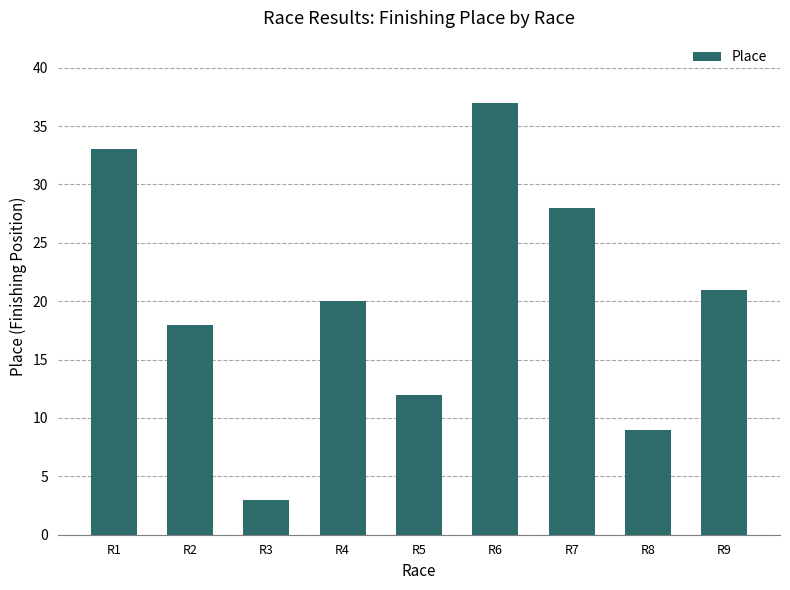

What is the difference between the second highest and second lowest values?

24